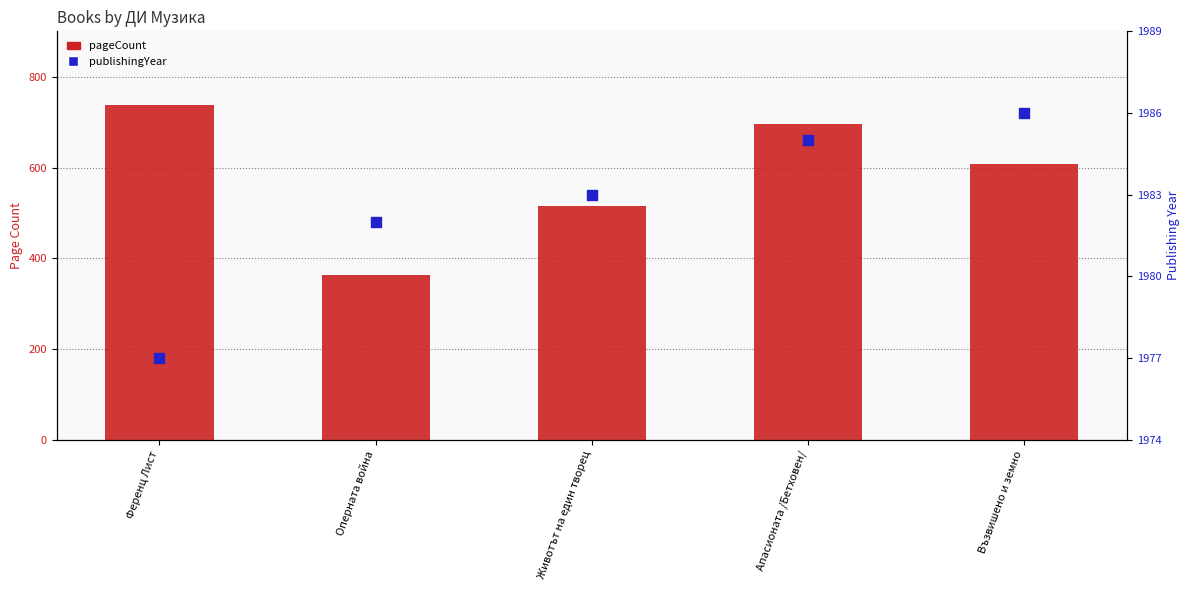

Is the value of pageCount at Ференц Лист greater than the value of publishingYear at Оперната война?

No